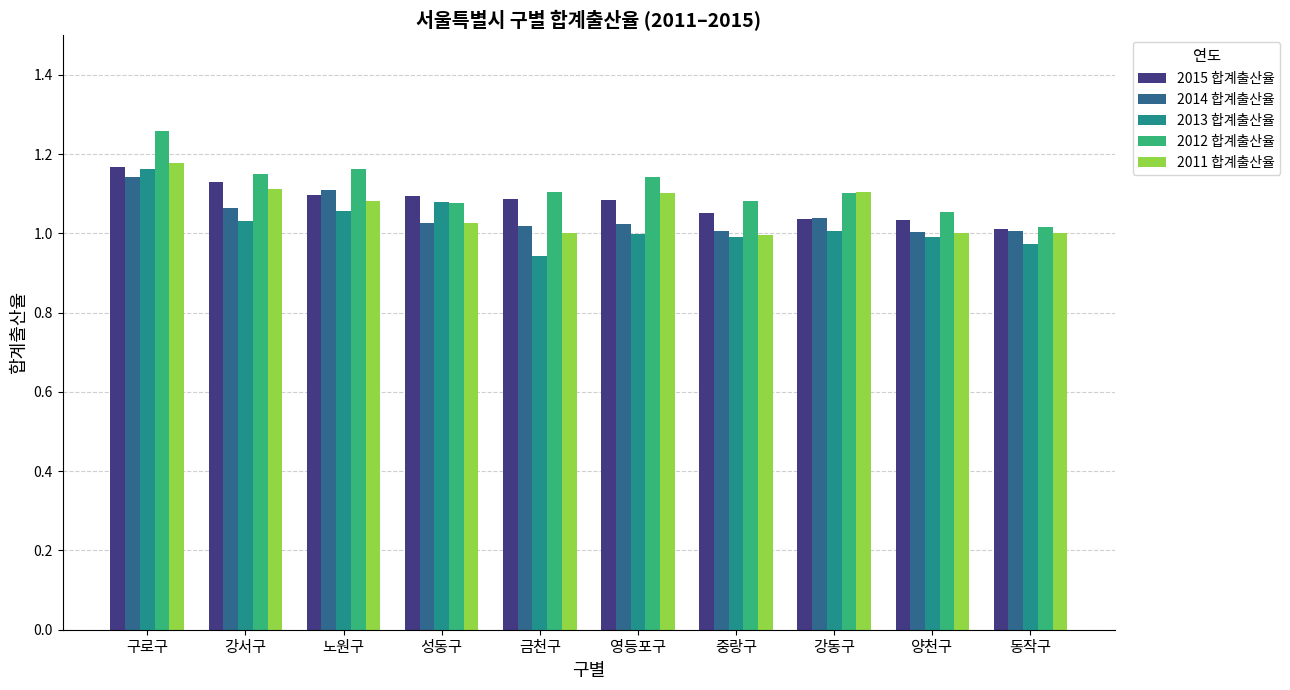

At which label does 2015 합계출산율 reach its peak?

구로구